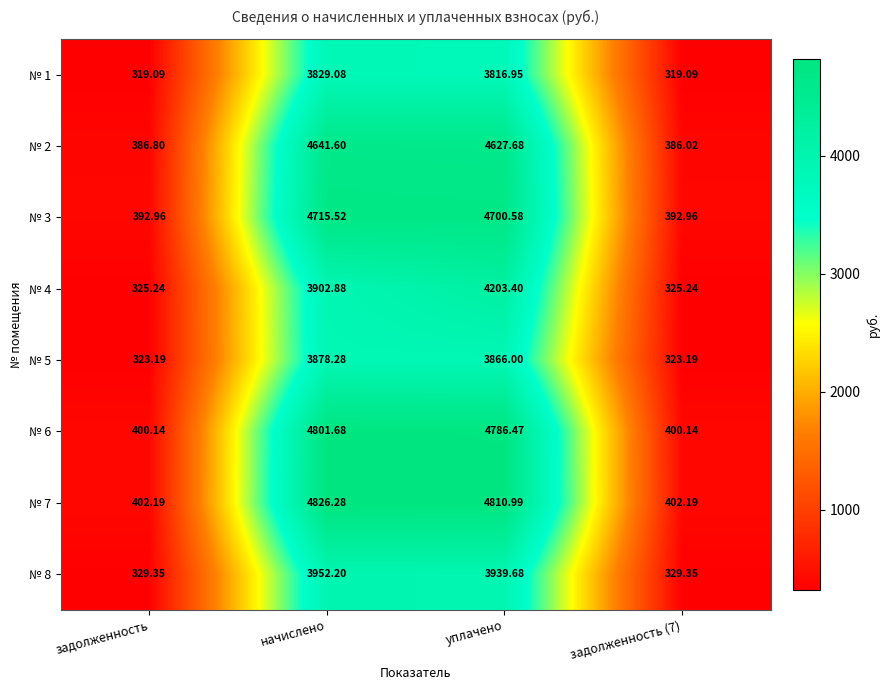

Which category has the highest value across all series?

начислено